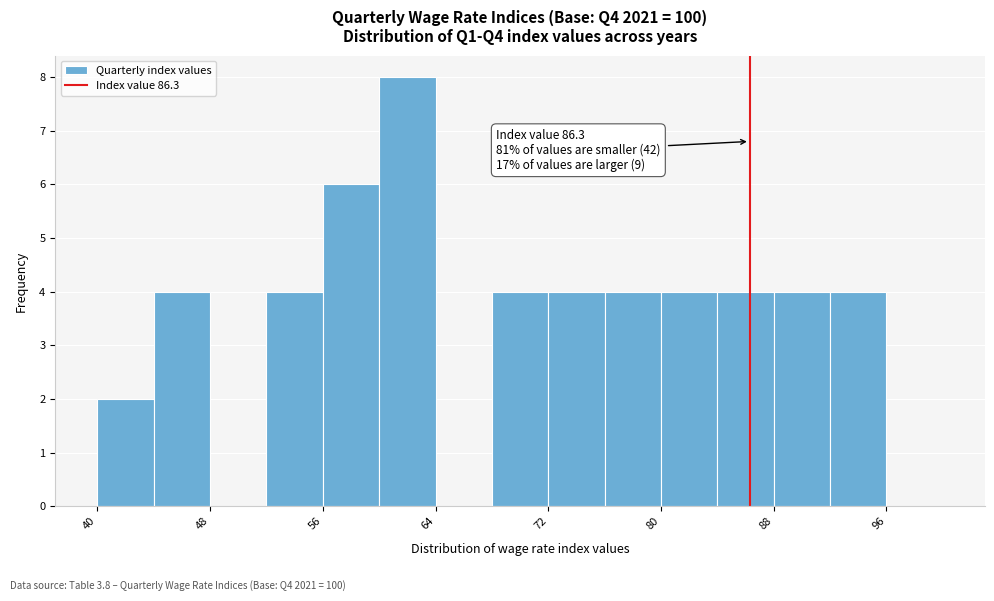

Which range on the x-axis has the tallest bar?

60 to 64